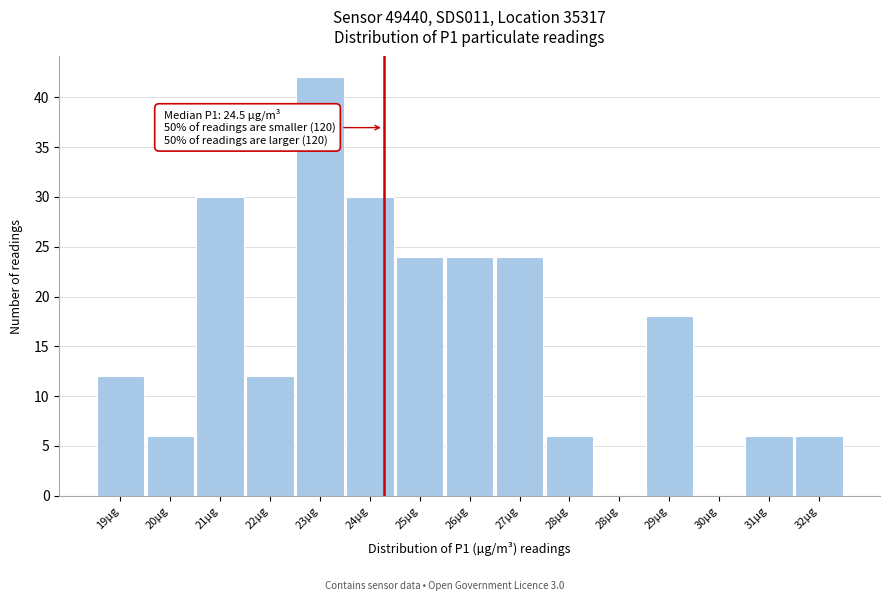

Count the number of categories in the chart.

15